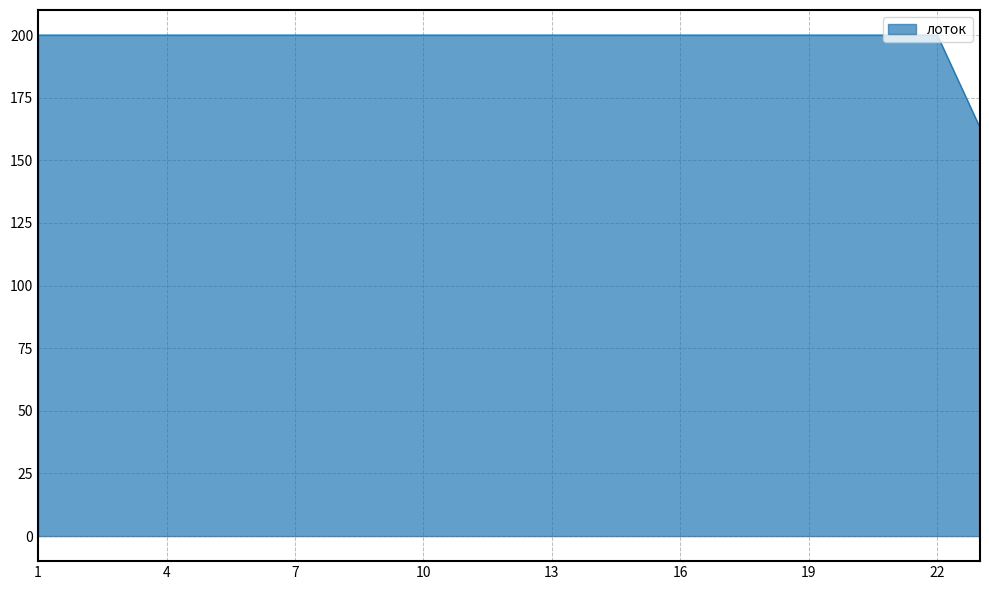

What is the smallest value displayed?

163